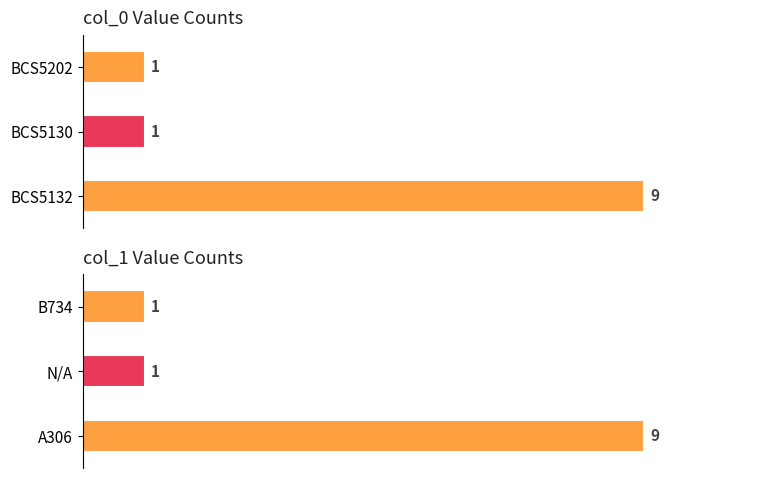

Approximately how many times larger is the value at BCS5130 compared to BCS5202?

1.0